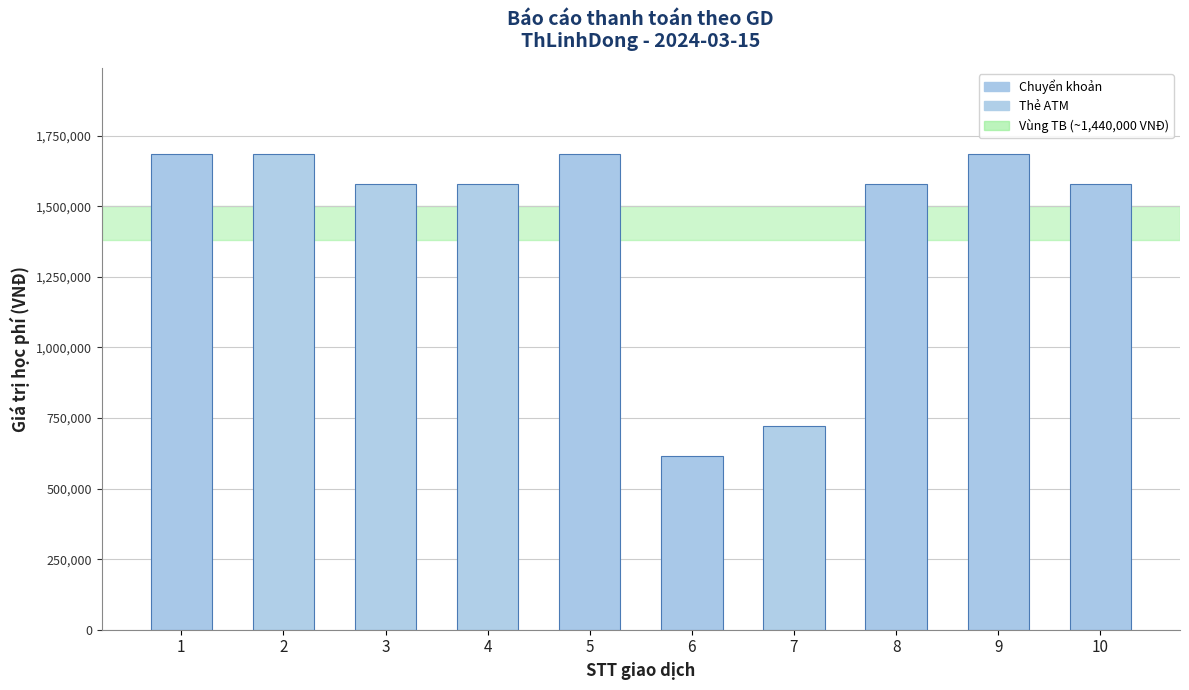

True or false: the data shows 837911 at 8.

False